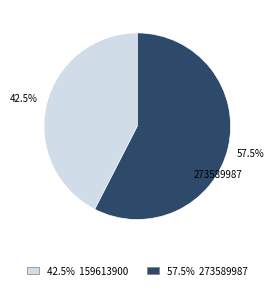

To the nearest percent, what is the combined percentage of 273589987 and 159613900?

100%